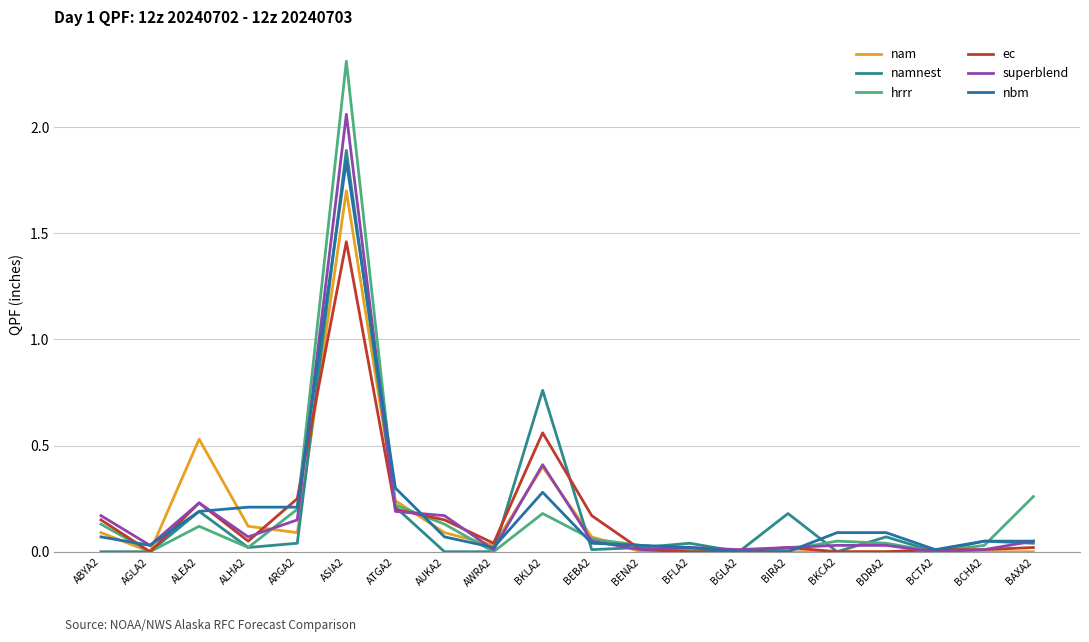

Is this an area chart (filled region under the line)?

No